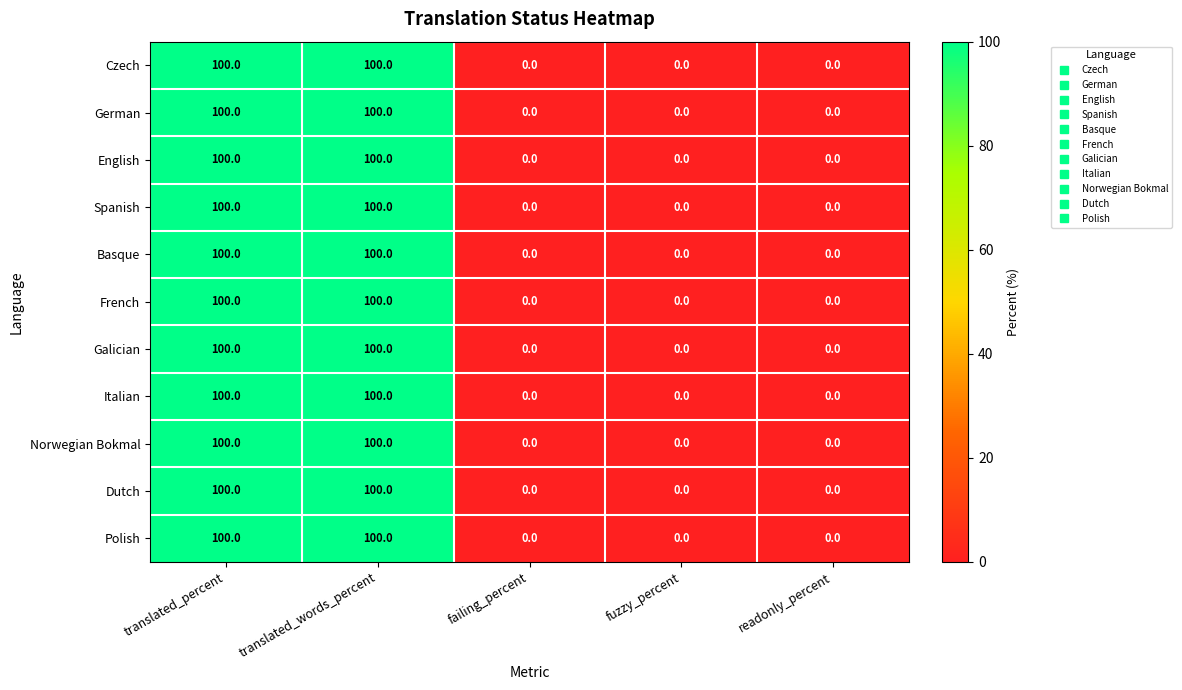

What is the sum of all Czech values?

200